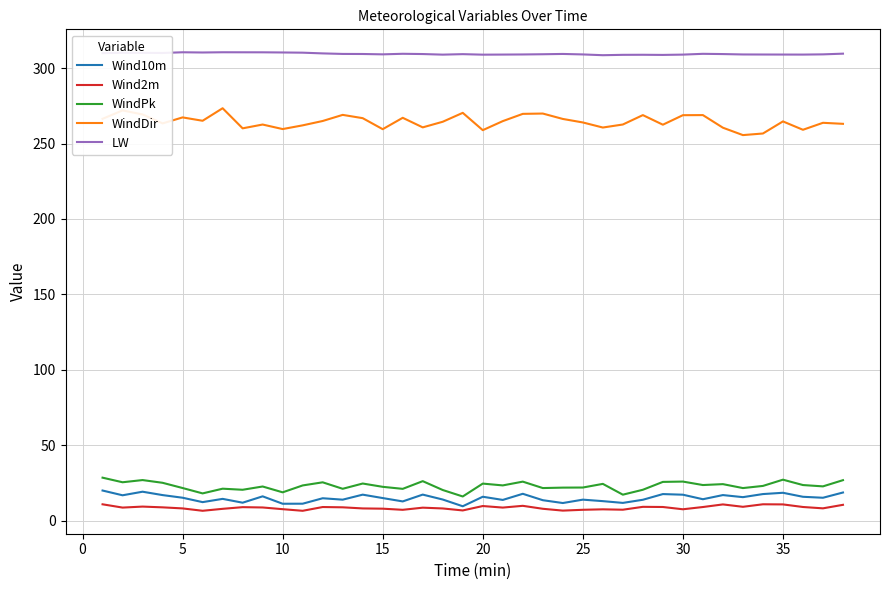

True or false: LW and WindDir cross at least once.

False